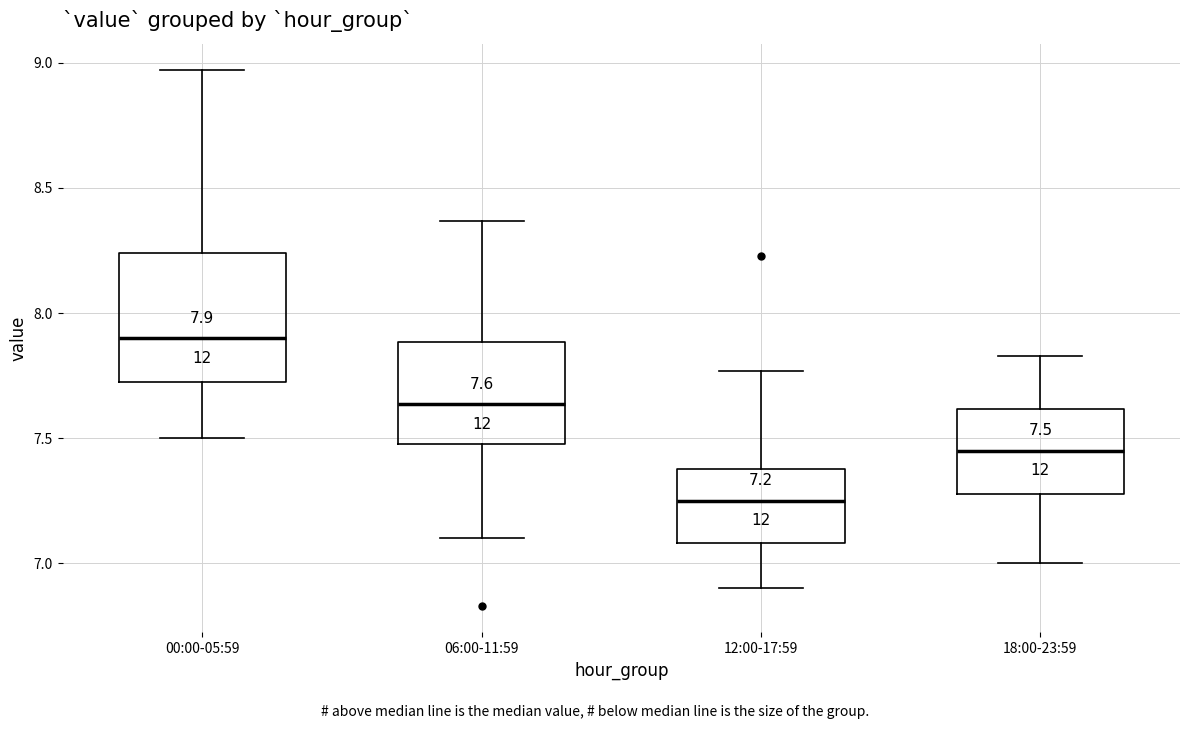

Comparing the boxes themselves (not the whiskers), which one is the tallest?

00:00-05:59